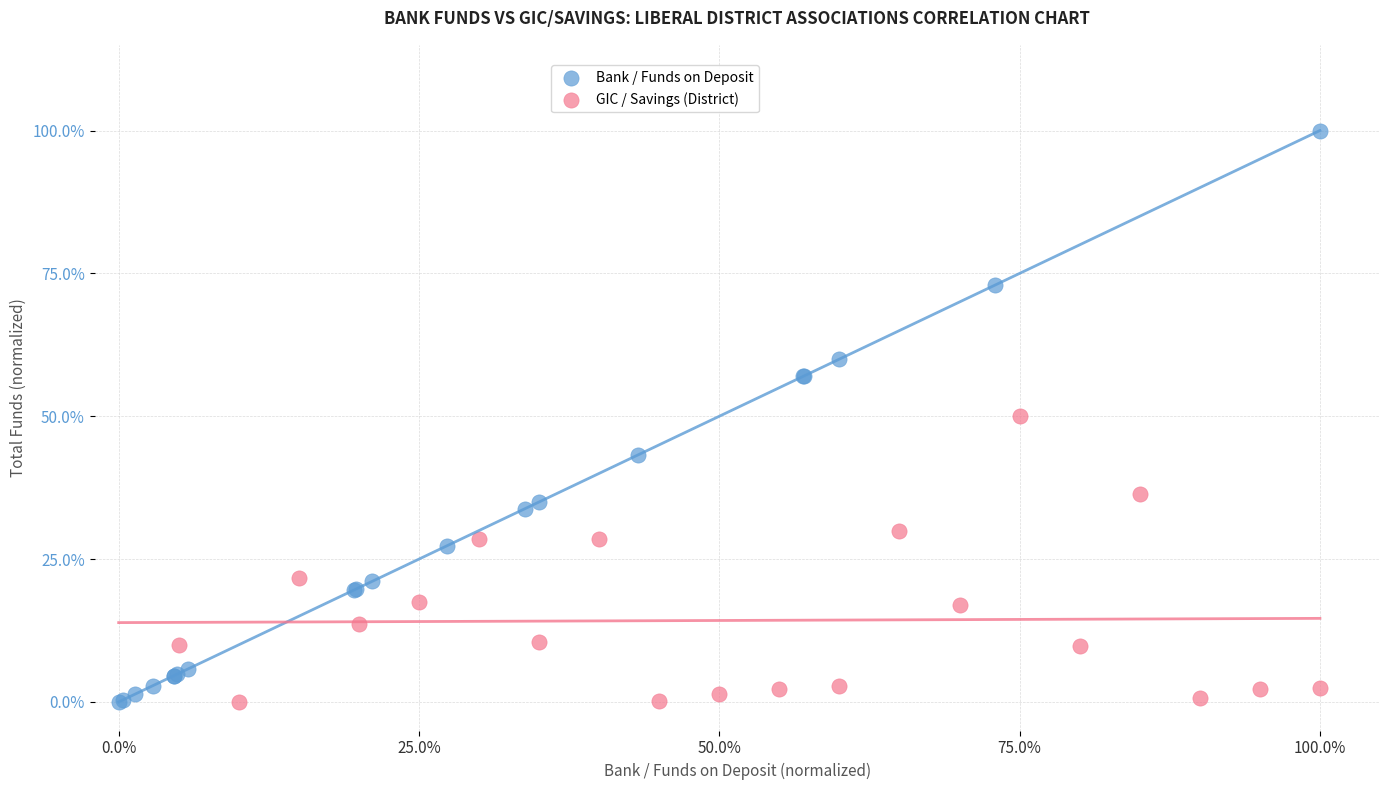

Which series reaches the maximum Y coordinate?

Bank / Funds on Deposit